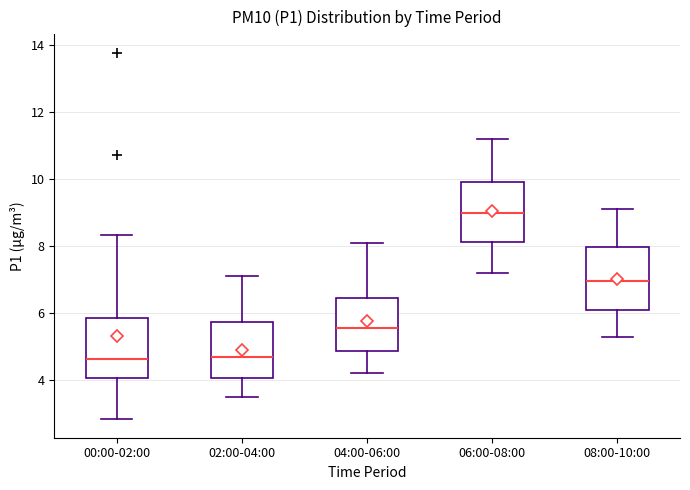

Which box has the highest median line?

06:00-08:00